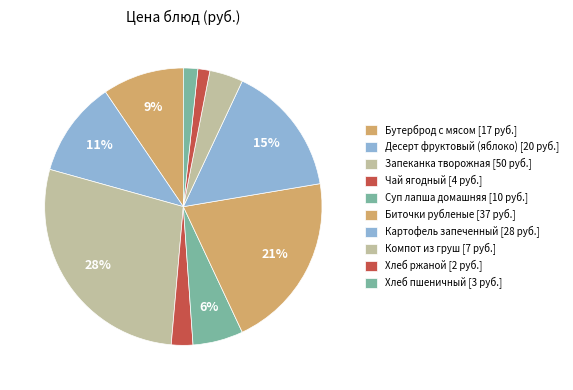

How many segments does this pie chart have?

10